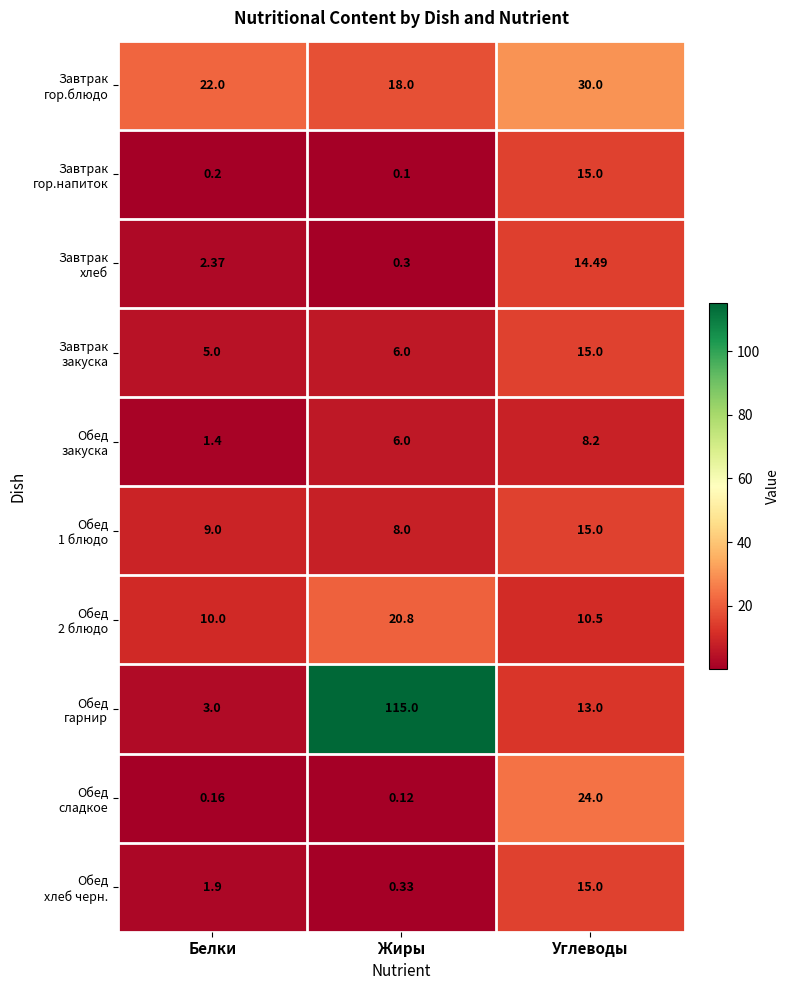

At which category is the sum across all series the highest?

Жиры